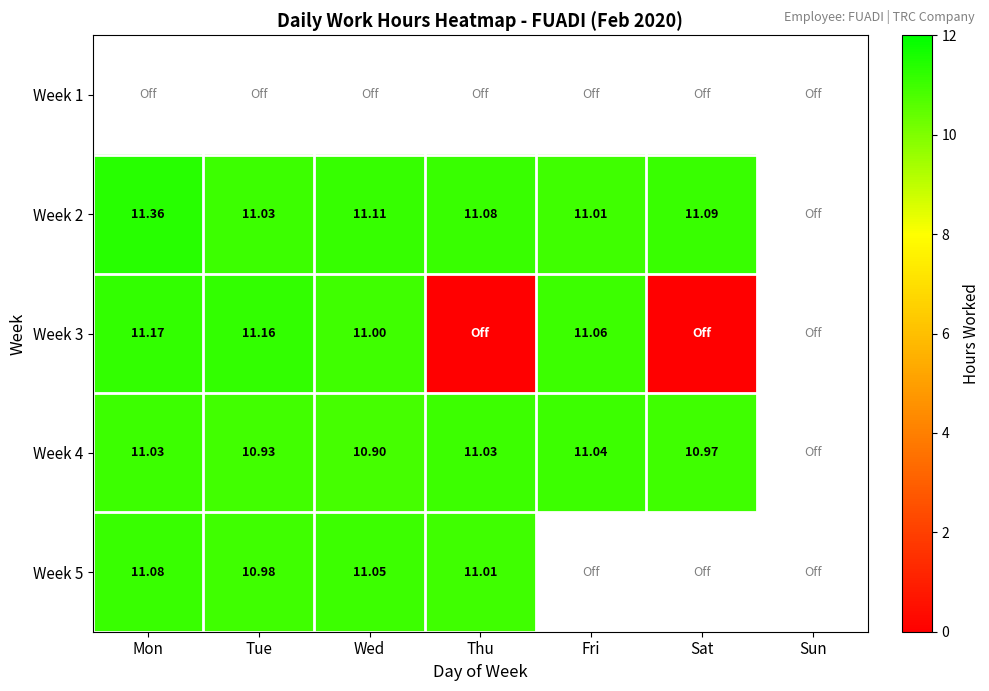

Count the number of categories in the chart.

7